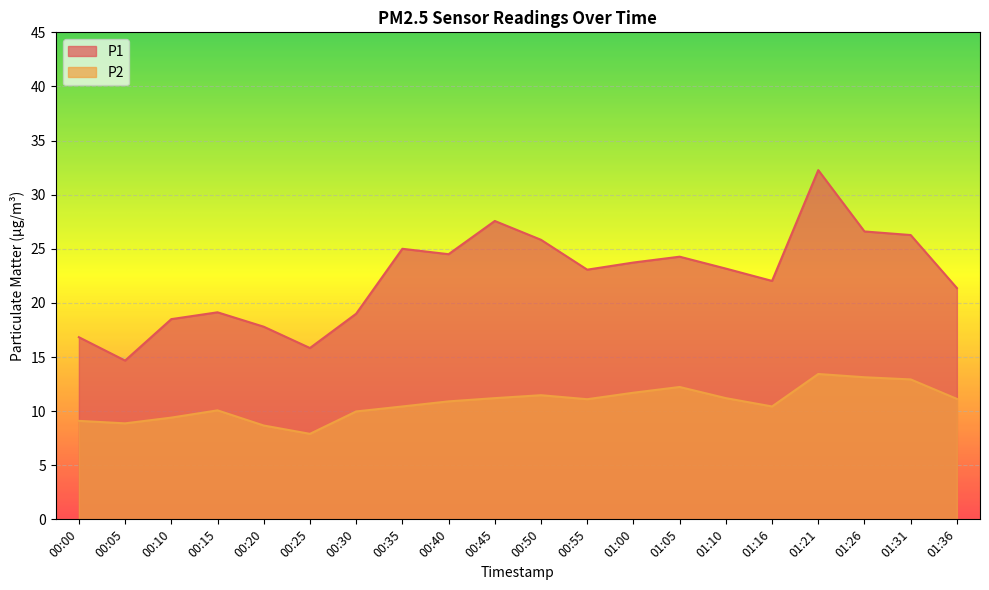

Is the value of P1 at 00:50 greater than the value of P2 at 01:31?

Yes